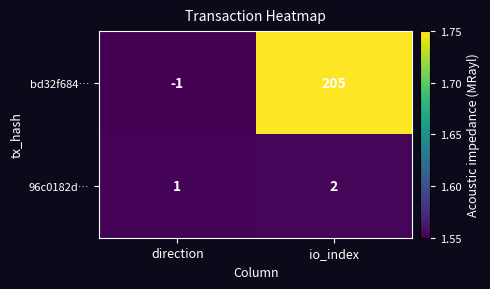

At which category does the chart reach its peak across all series?

io_index